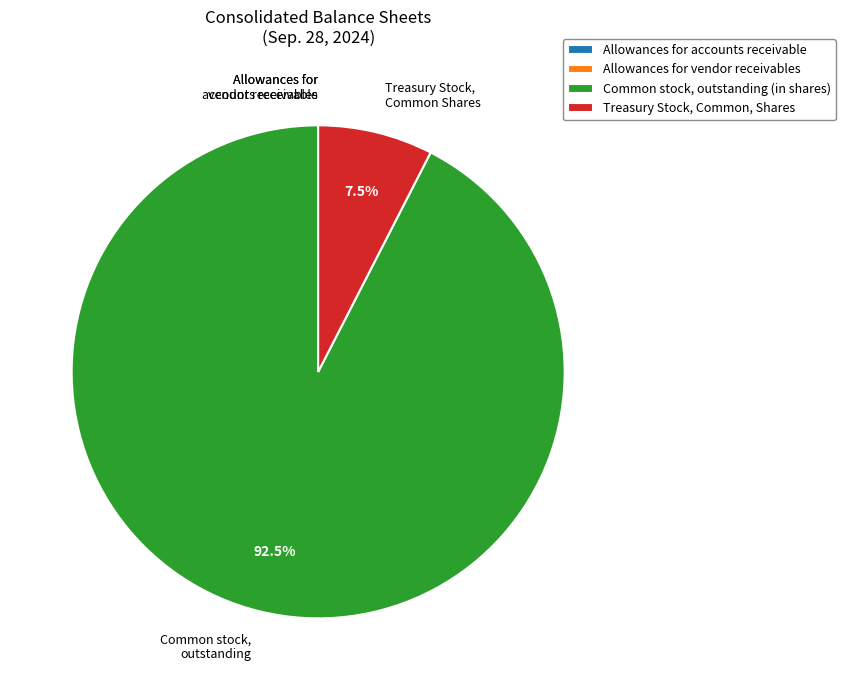

What portion of the pie excludes Common stock, outstanding (in shares)?

7.5%